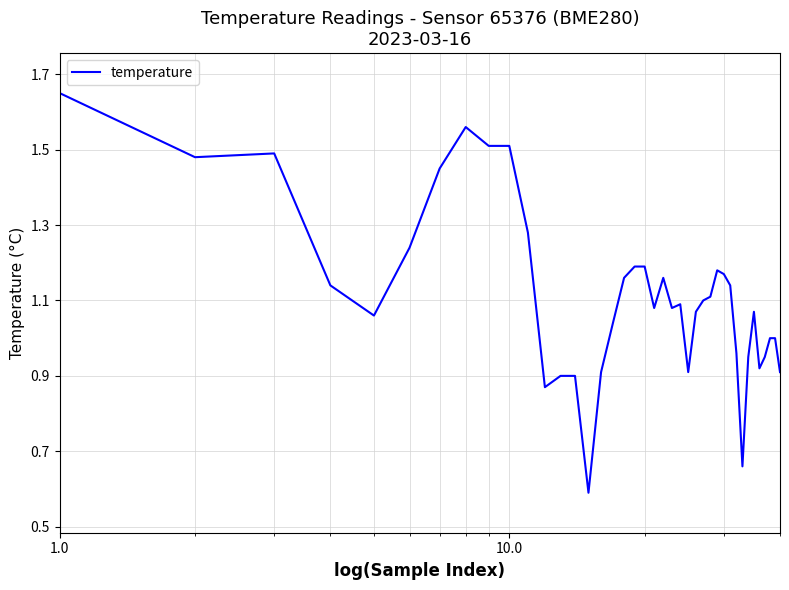

What is the minimum value shown in the chart?

0.6